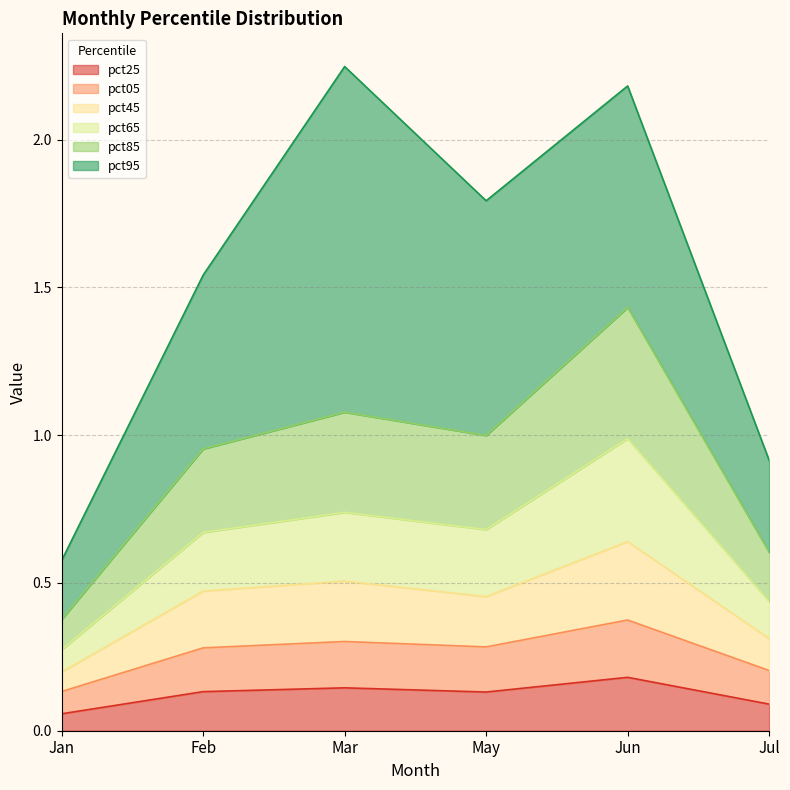

What position from the left is May?

4